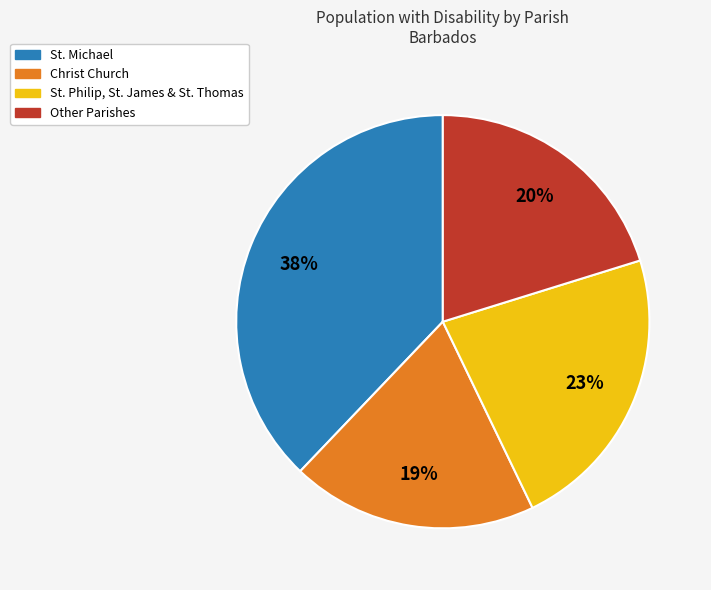

To the nearest percent, what is the average slice percentage?

25%